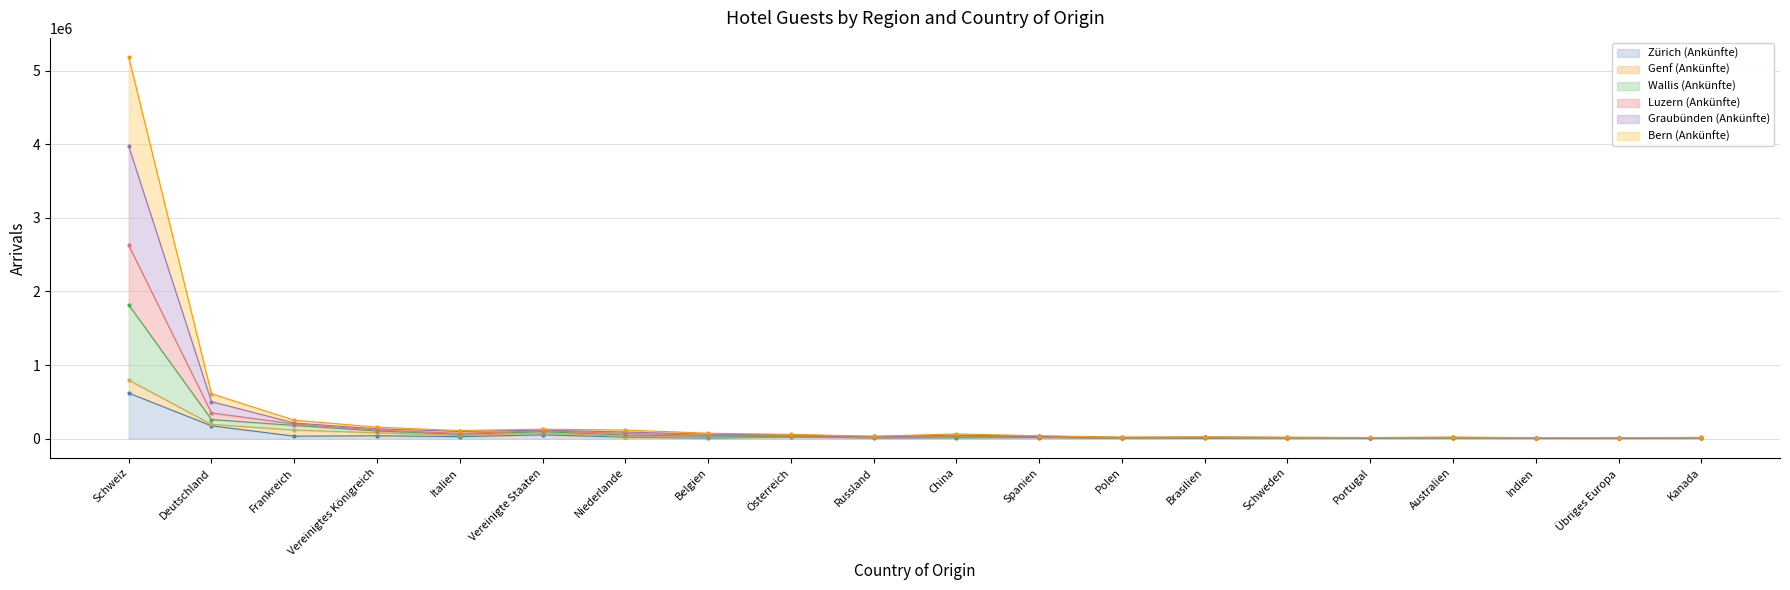

What position from the right is Niederlande?

14